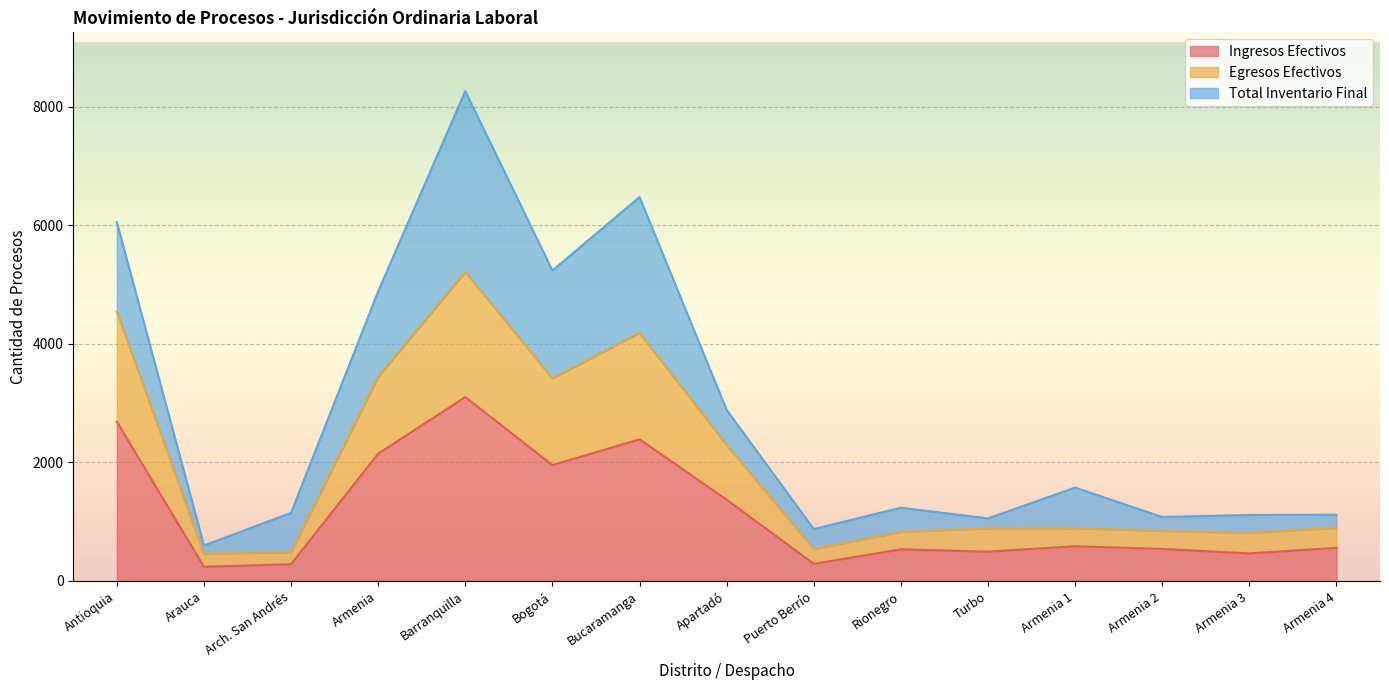

The value of Ingresos Efectivos at Barranquilla is 1028. True or false?

False